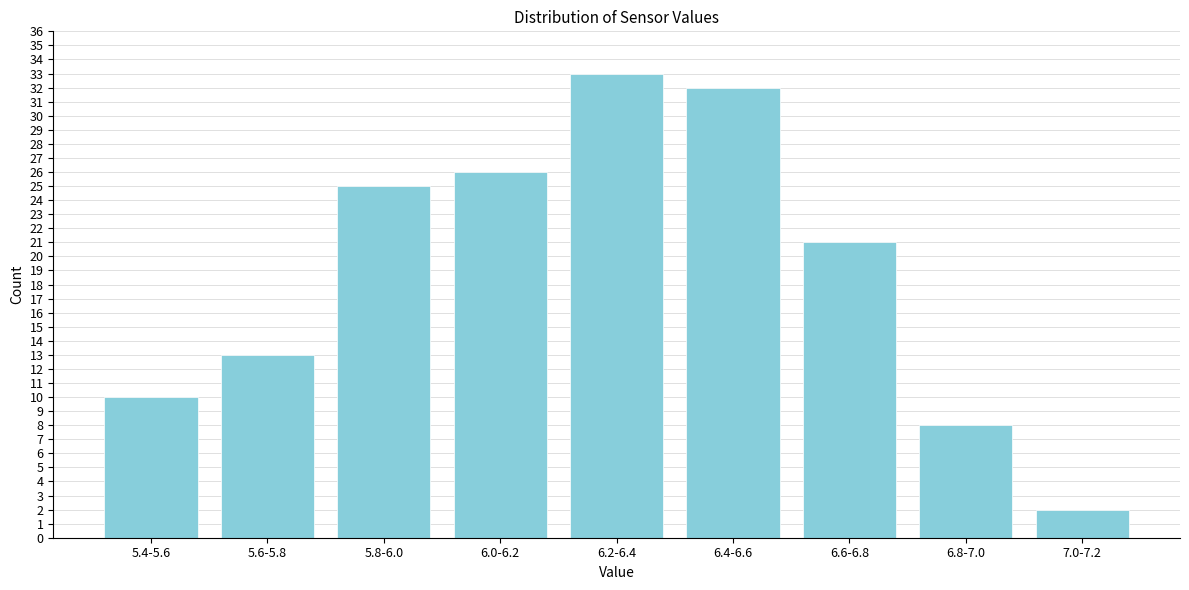

Reading left to right, what are all the values shown in this chart?

10	13	25	26	33	32	21	8	2